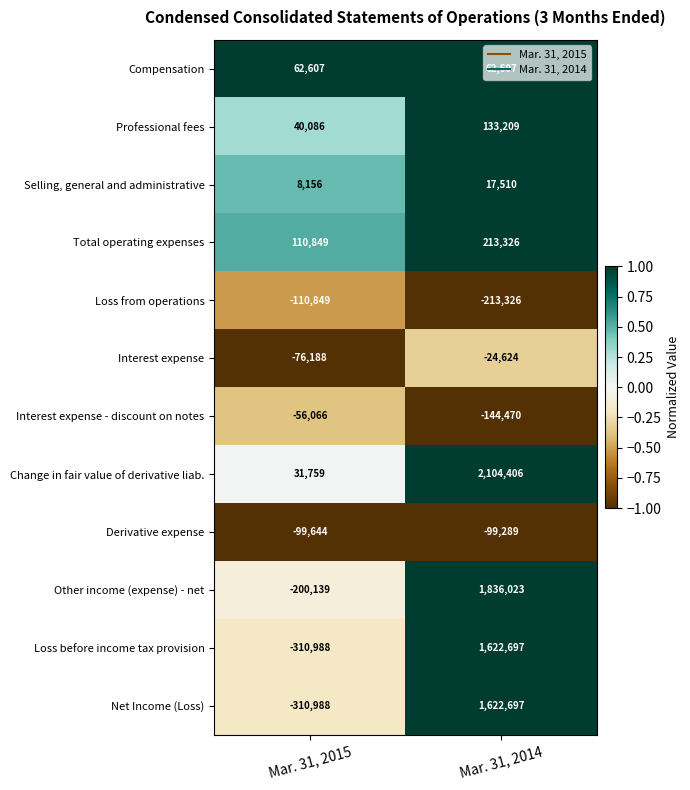

The value of Interest expense at Mar. 31, 2015 is -28627. True or false?

False